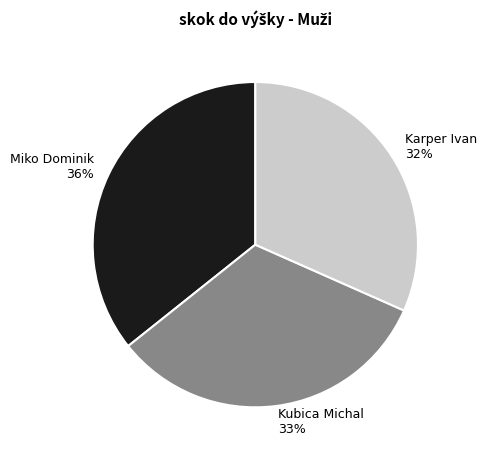

To the nearest percent, what is the difference between the Karper Ivan and Kubica Michal slice percentages?

1%